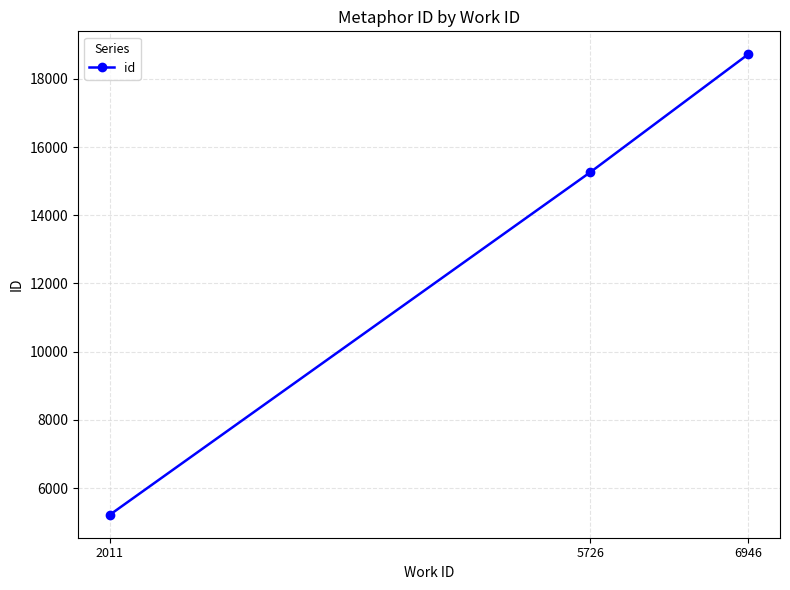

What is the value of the 1st point from the left?

5223